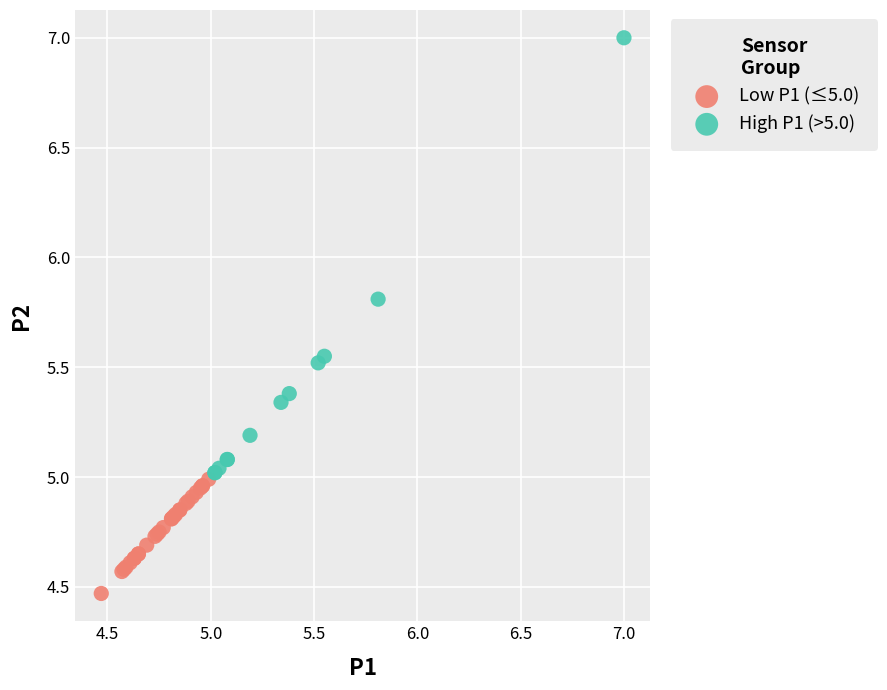

Which series reaches the minimum Y coordinate?

Low P1 (≤5.0)